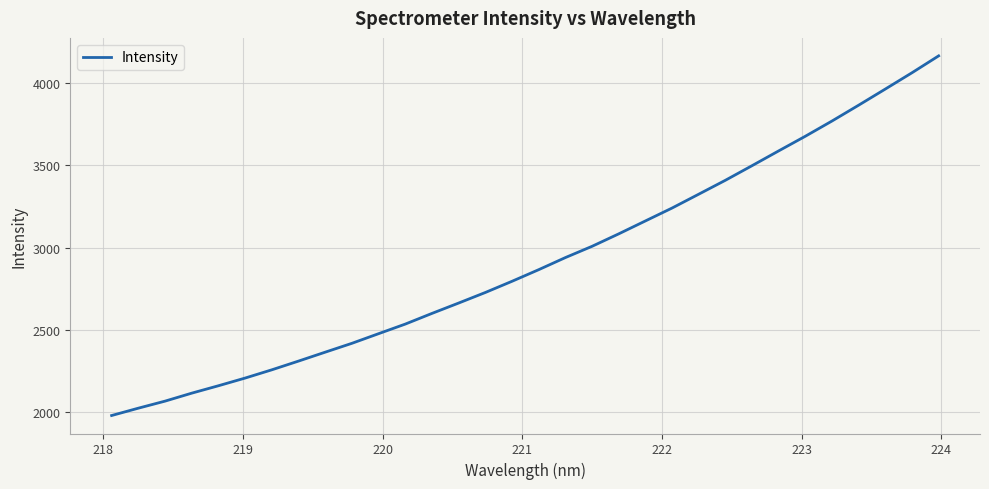

How many distinct data groups are displayed?

1